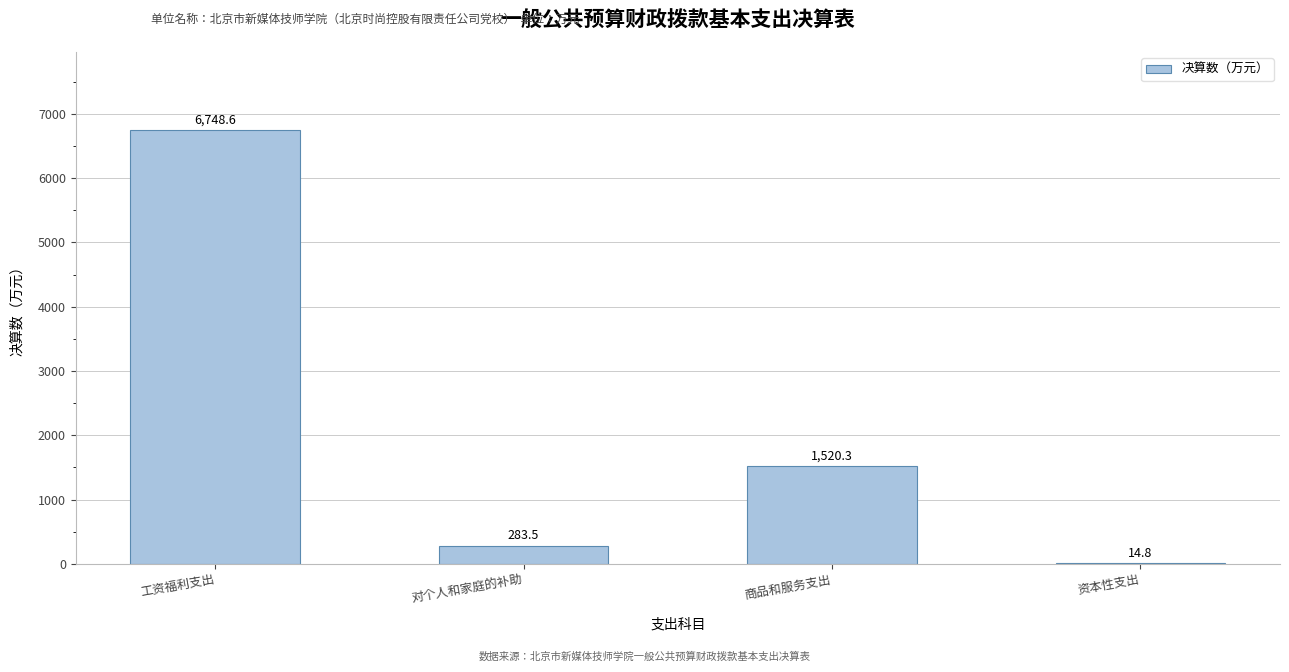

What is the sum of the values at 对个人和家庭的补助 and 商品和服务支出?

1803.8